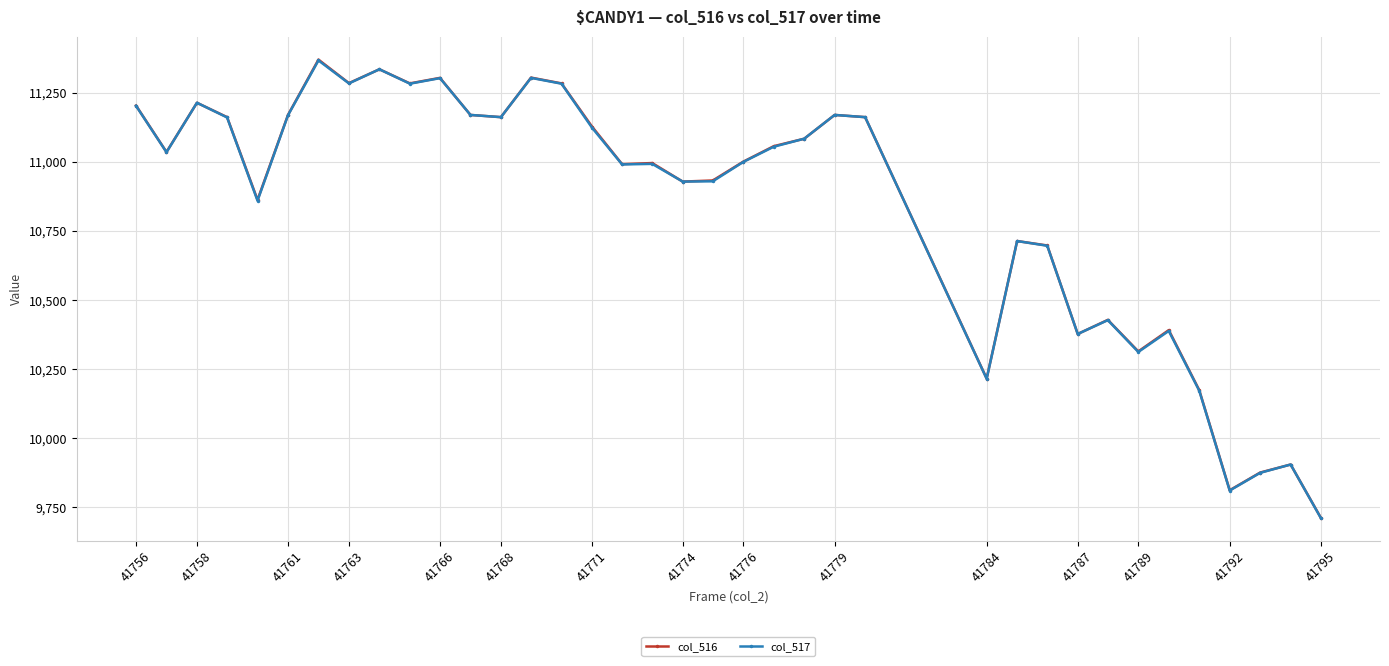

At how many categories does at least one series exceed 11232?

7